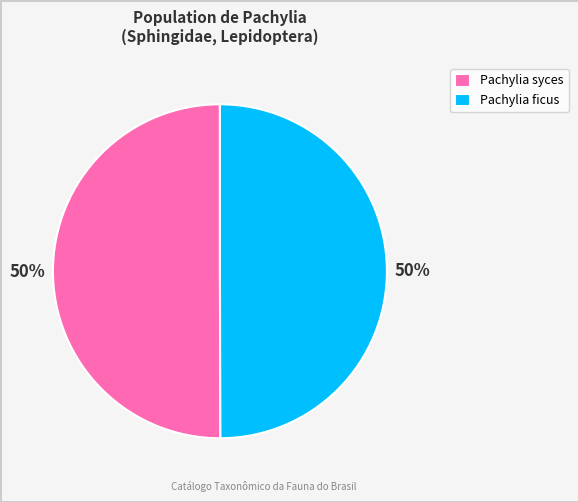

True or false: Pachylia syces accounts for 50% of the total.

True